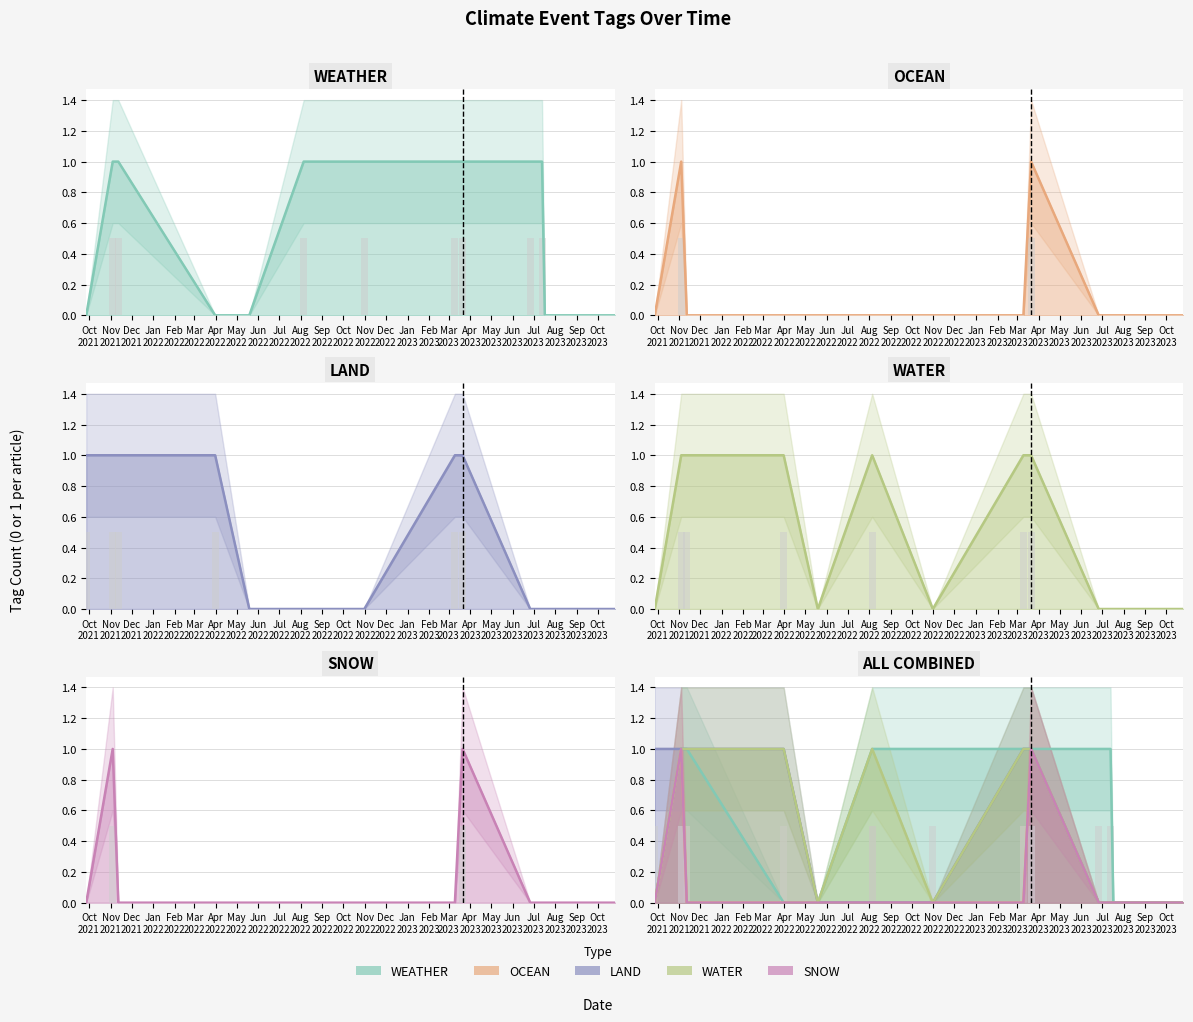

Which has a higher value, 2023-07-13 or 2022-05-19?

2023-07-13